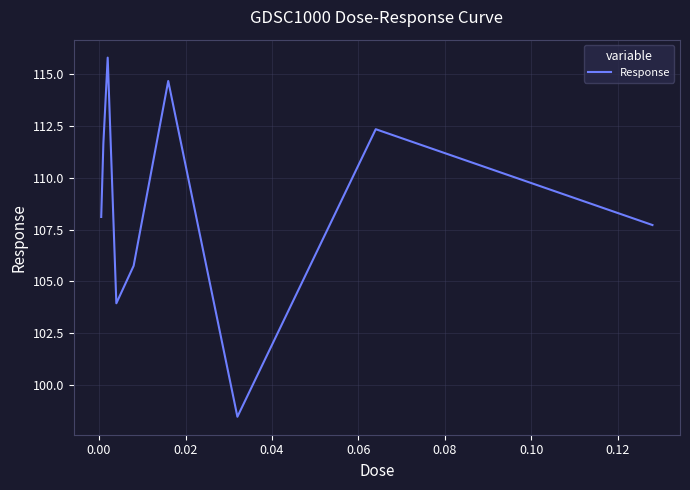

Does the chart display data point markers on the line(s)?

No